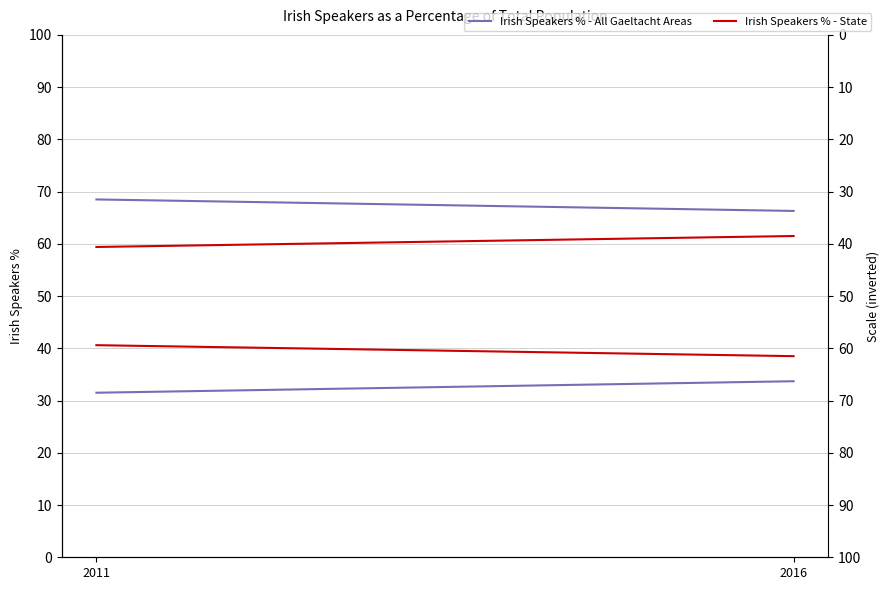

Rank the series at 2016 from lowest to highest value.

Irish Speakers % - State, Irish Speakers % - All Gaeltacht Areas